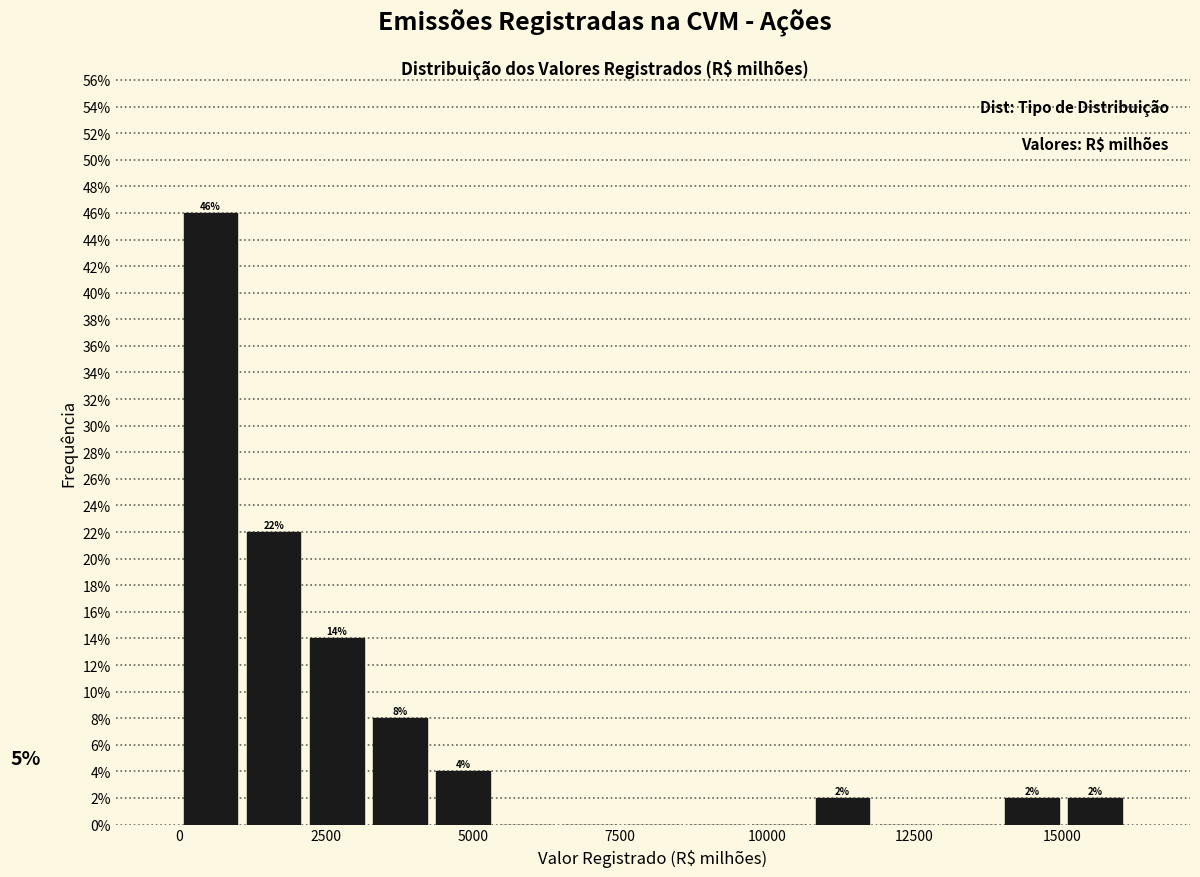

Read against the x-axis, roughly where is the centre of the tallest bar?

500